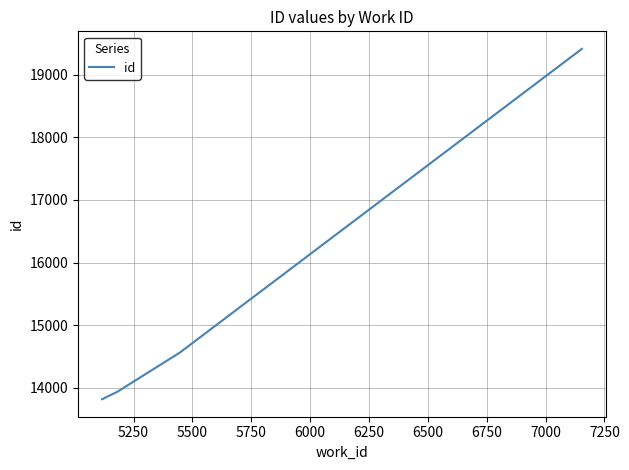

How many values are below 13842?

5